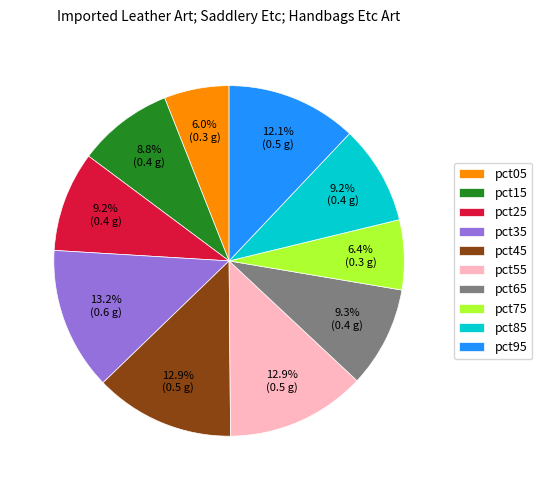

True or false: pct75 accounts for 6% of the total.

True